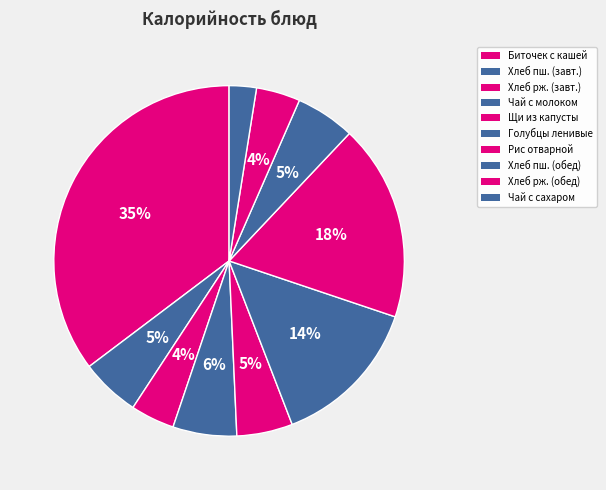

How many slices are in this pie chart?

10